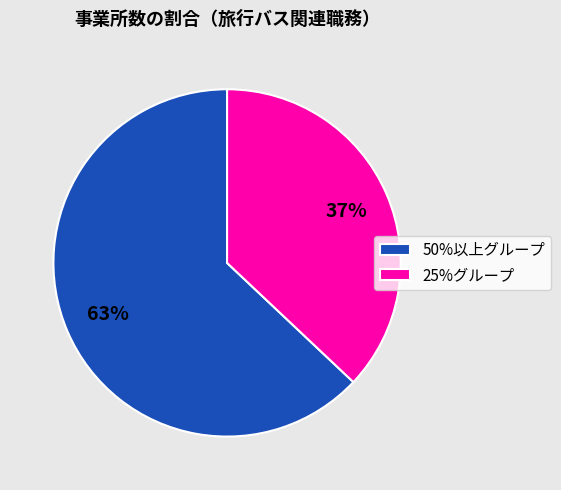

Does any single category account for the majority?

Yes